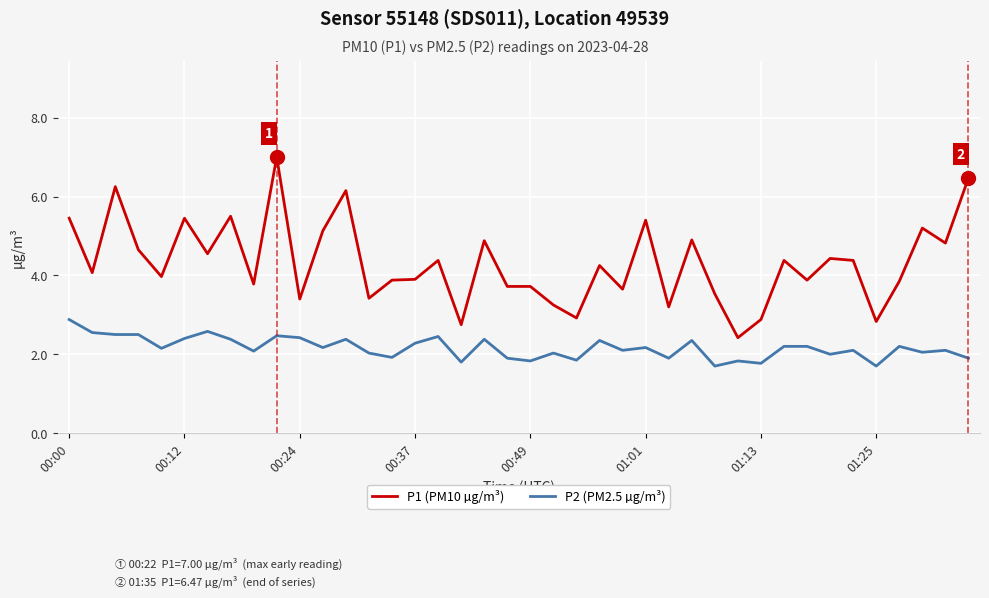

What is the difference between the maximum and minimum values in the P2 (PM2.5 µg/m³) series?

1.2